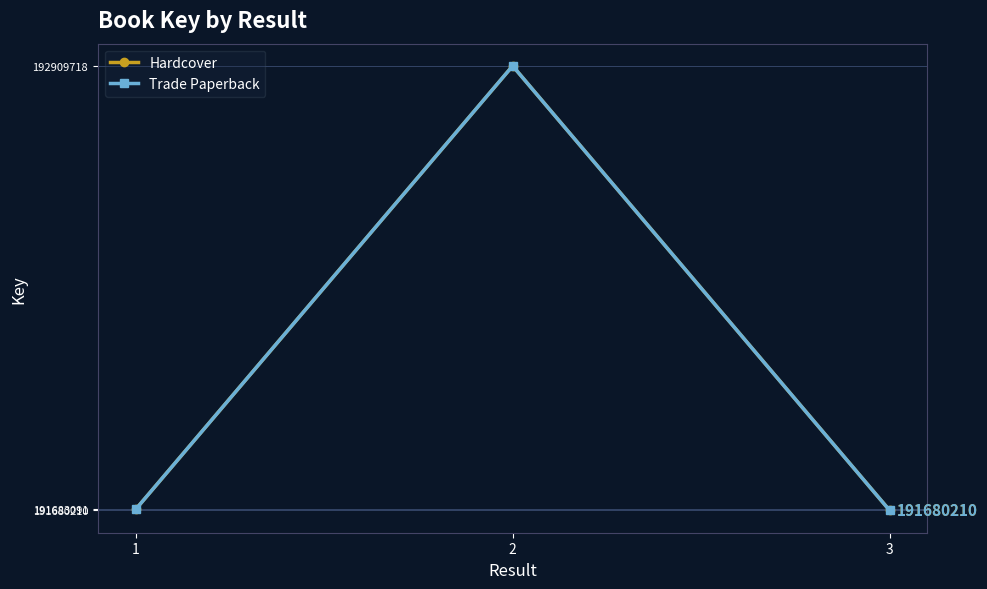

What is the difference between the second highest and minimum values in the Hardcover series?

2881